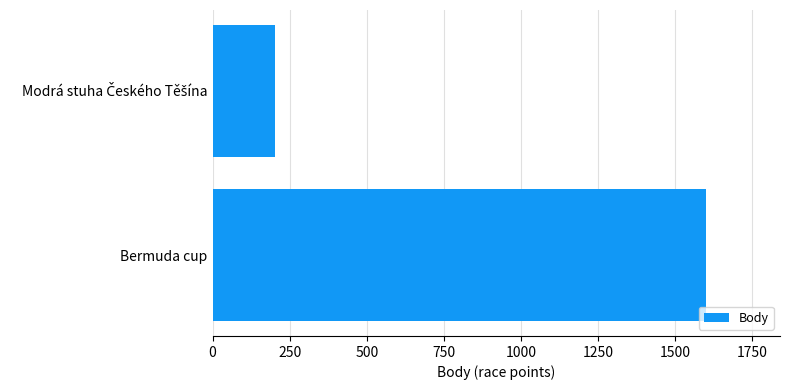

What is the sum of all values?

1802